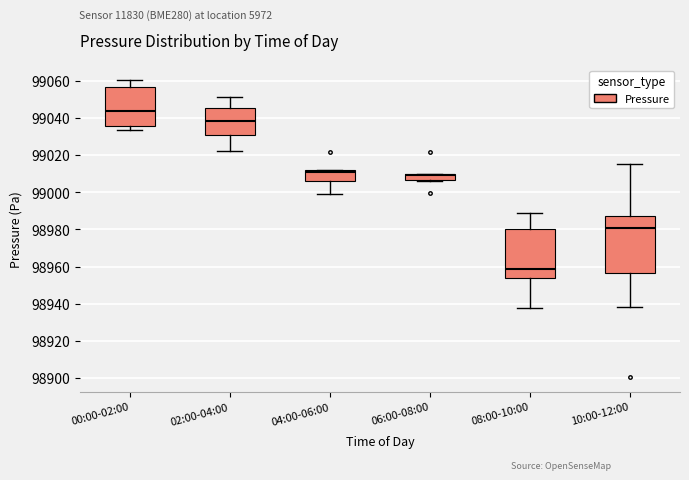

Where is the upper edge of the box for 04:00-06:00 on the y-axis? The values are not printed on the chart, so give them approximately, as read against the axis.

99012